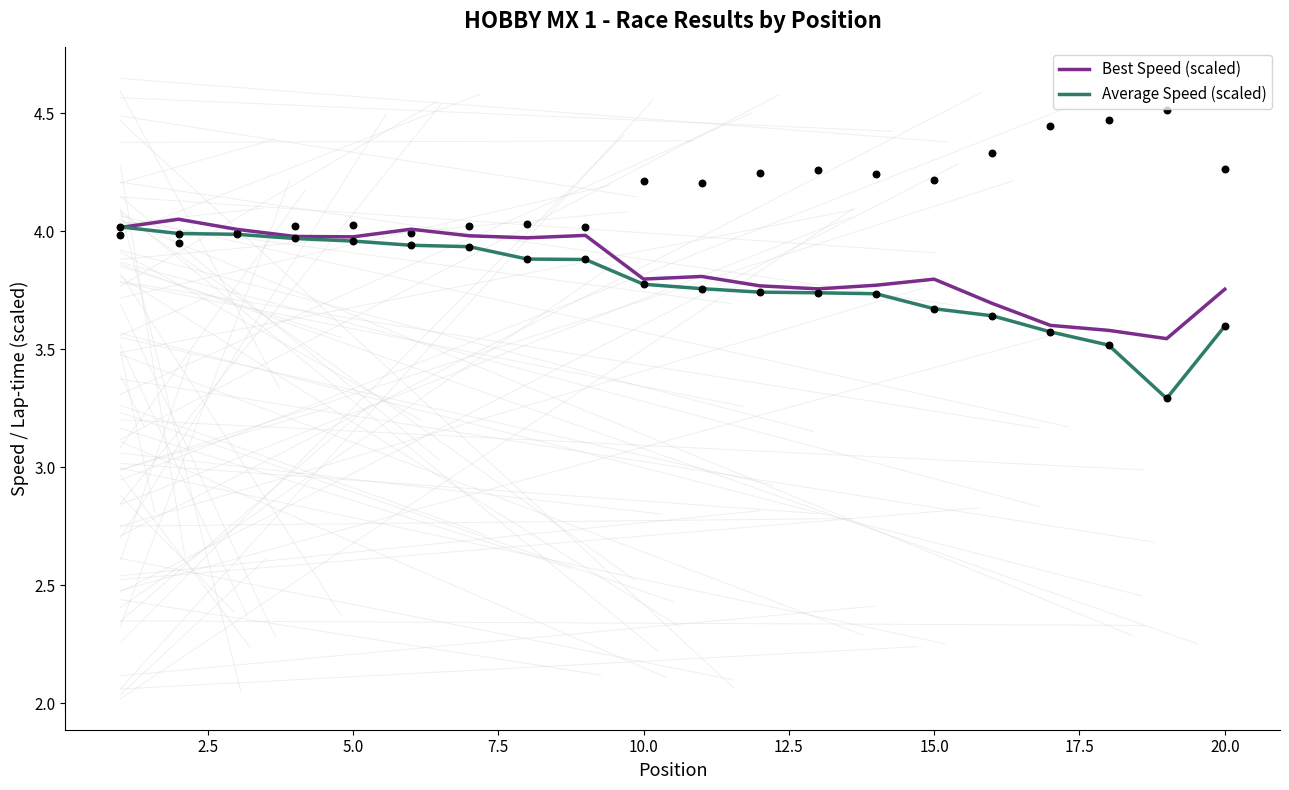

Which series reaches the maximum Y coordinate?

Best Speed (scaled)